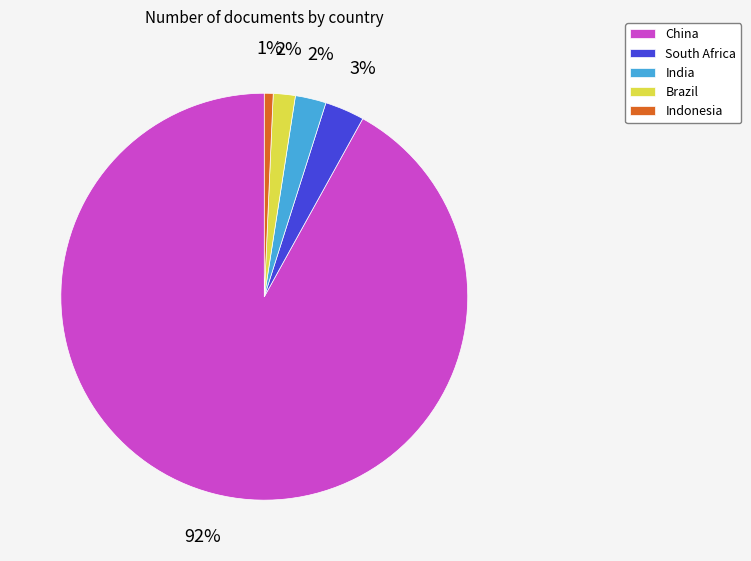

What percentage is the Indonesia slice, to the nearest percent?

1%